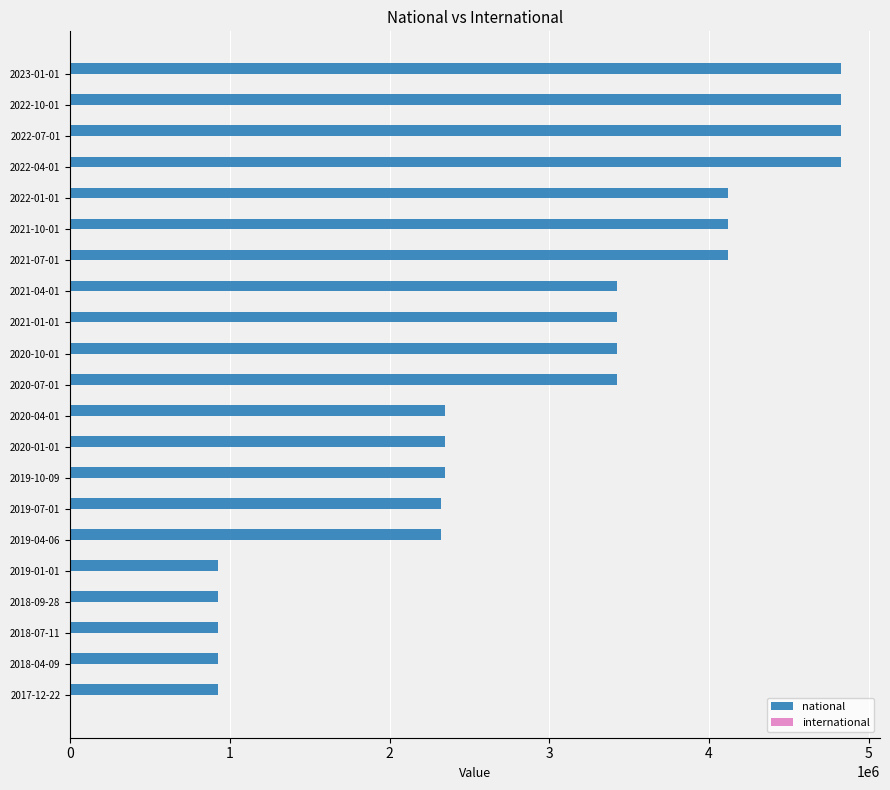

What is the maximum value shown in the chart?

4829297